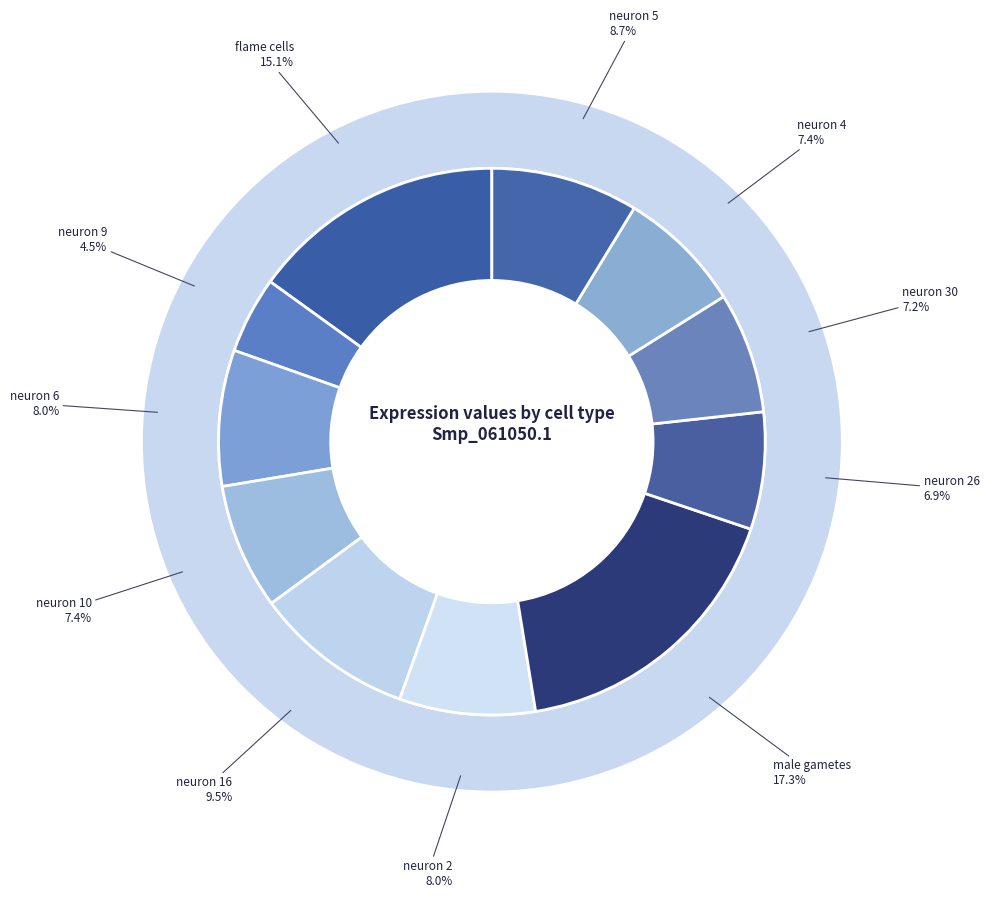

Is there any slice that represents more than half of the pie?

No